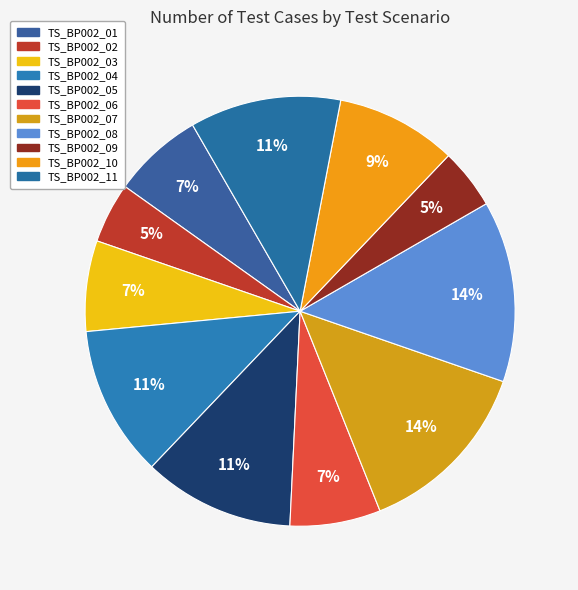

Which category has the biggest portion of the pie?

TS_BP002_07